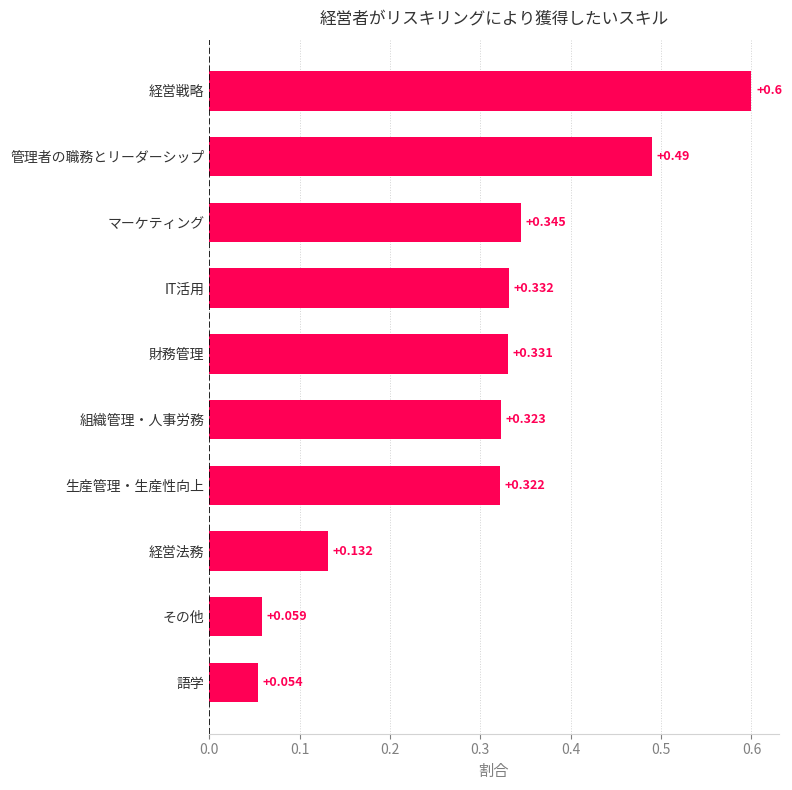

Which category has the highest value across all series?

経営戦略